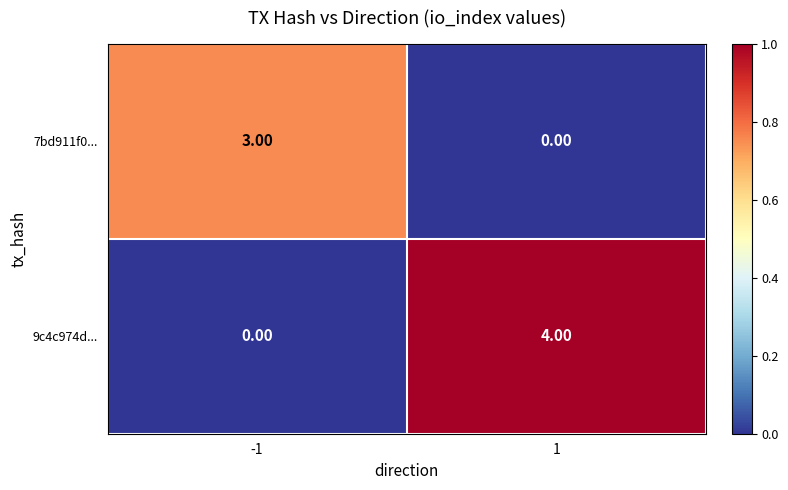

What is the spread (max minus min) of values at -1?

3